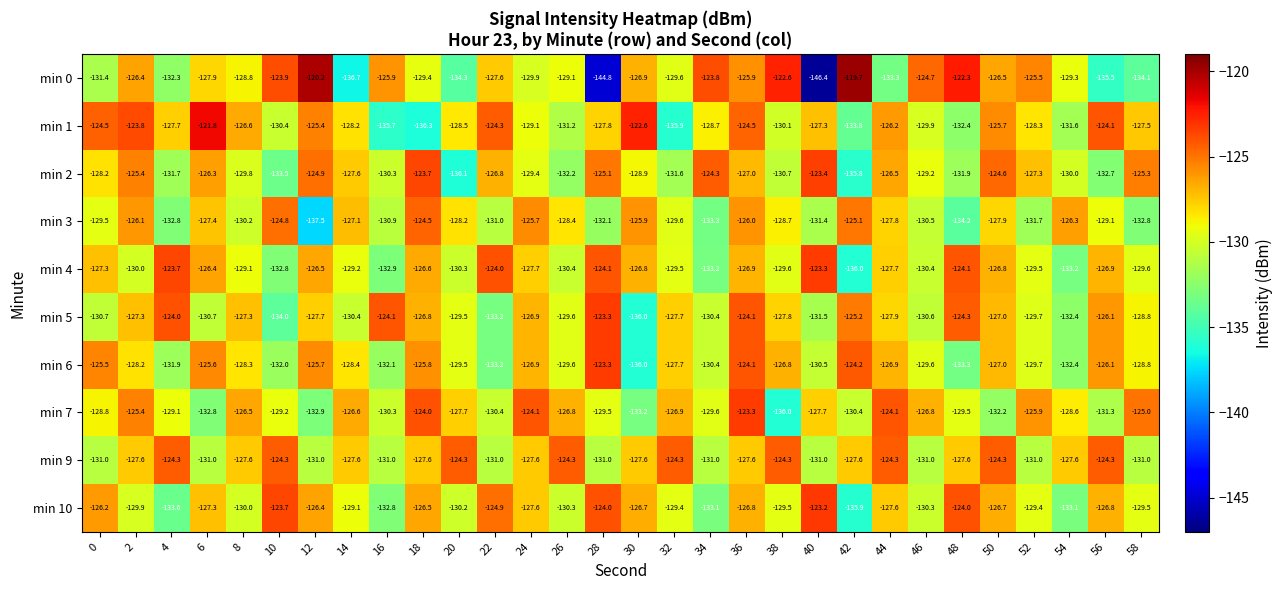

Which series has the largest range (max minus min)?

min 0